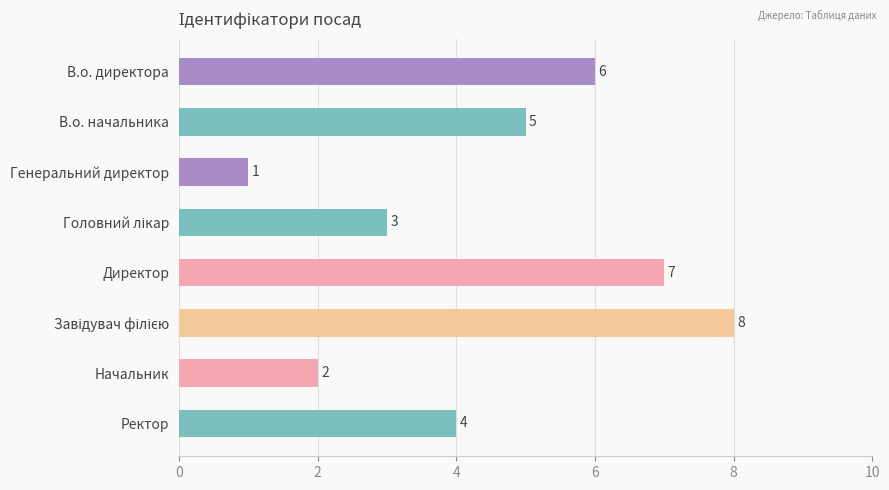

What is the greatest value displayed?

8